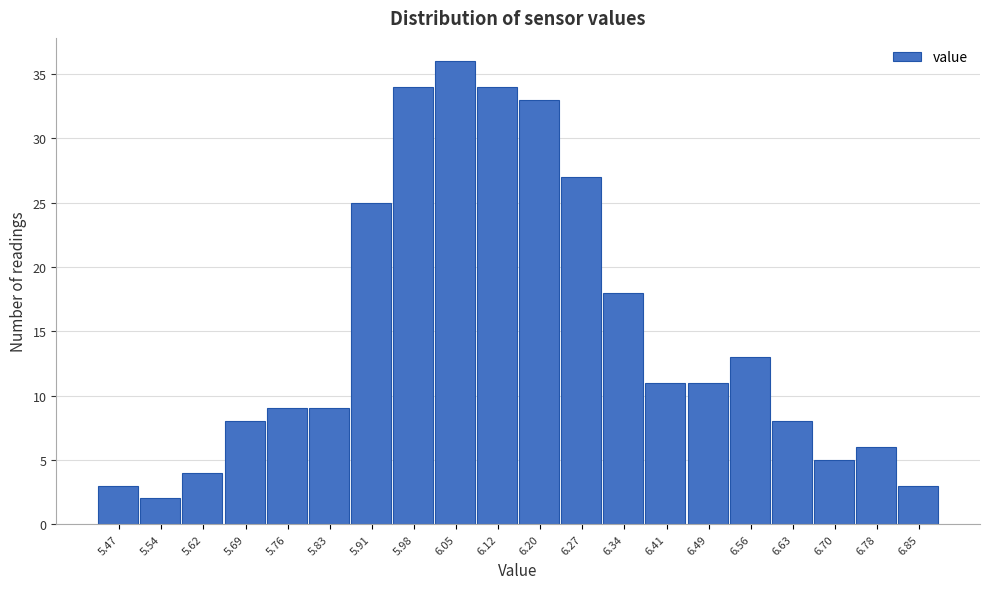

Reading left to right, extract all data points from this chart.

3	2	4	8	9	9	25	34	36	34	33	27	18	11	11	13	8	5	6	3